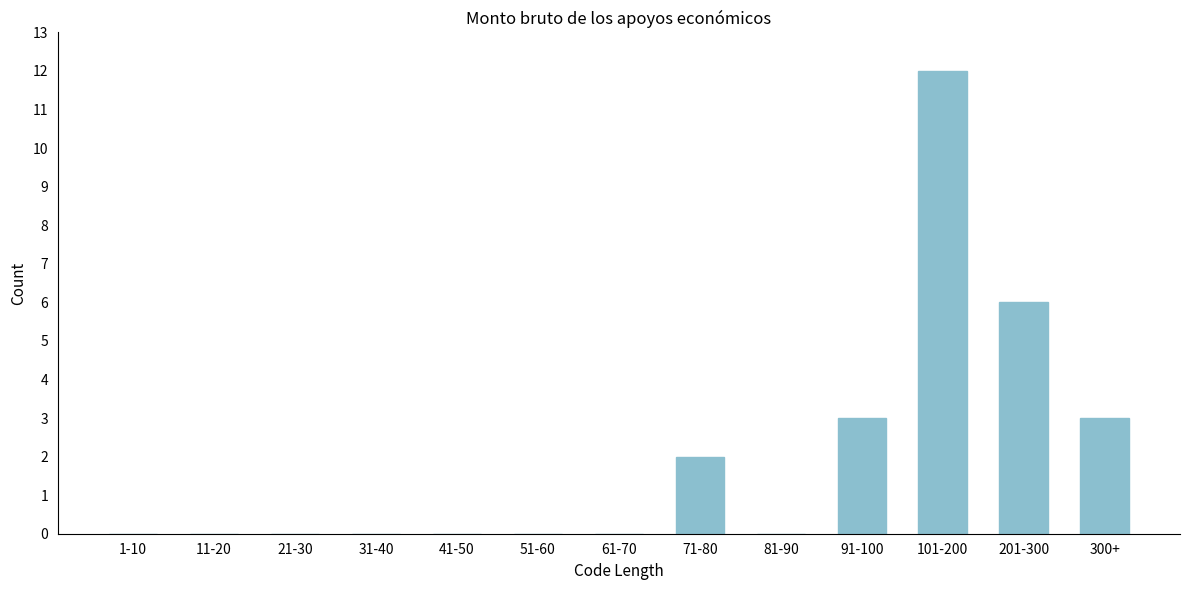

Reading right to left, list all the values displayed in this chart.

300+=3	201-300=6	101-200=12	91-100=3	81-90=0	71-80=2	61-70=0	51-60=0	41-50=0	31-40=0	21-30=0	11-20=0	1-10=0